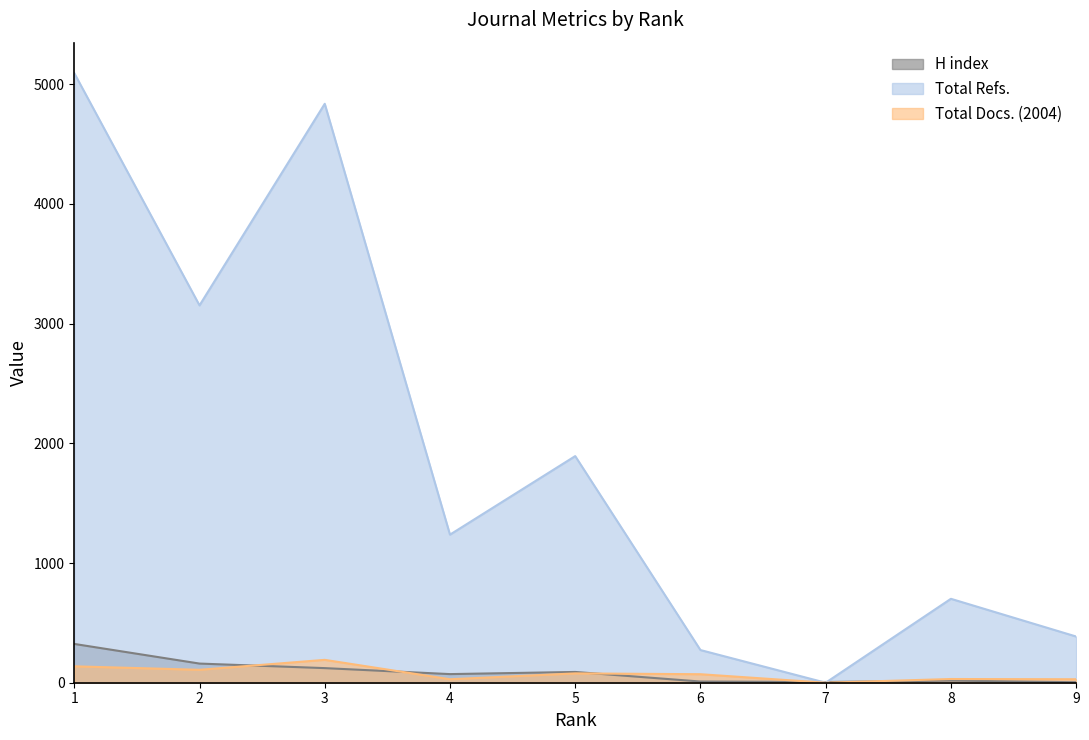

At which label does H index first exceed 72?

1